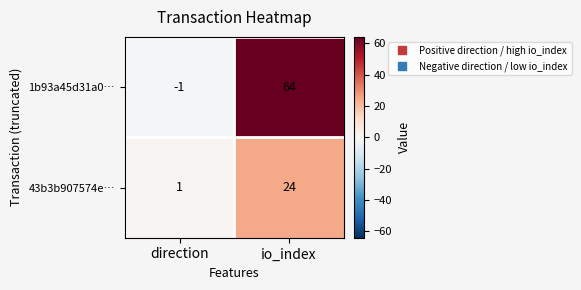

At which category is the sum across all series the highest?

io_index